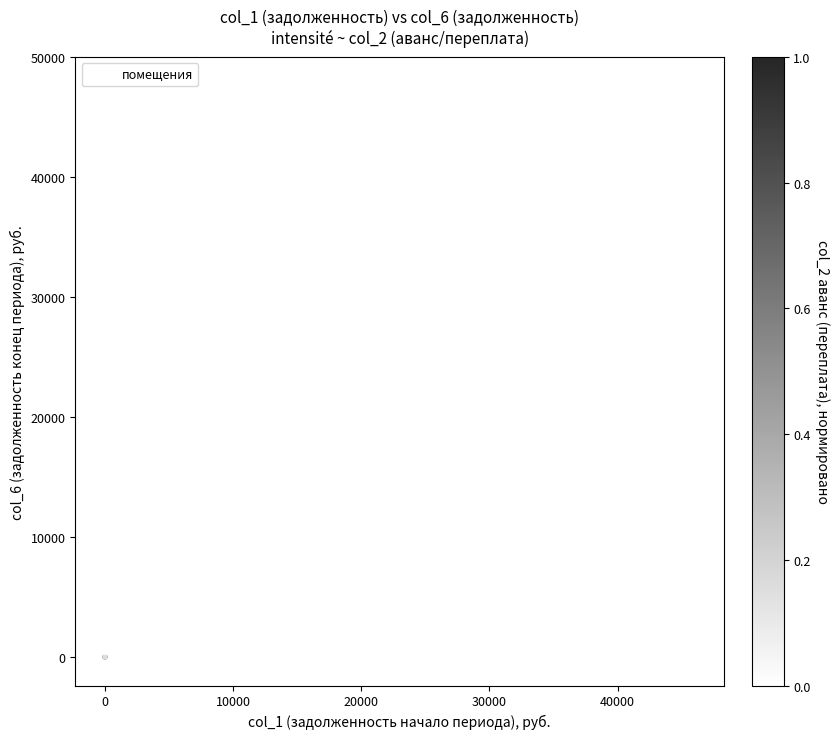

What Y value in the scatter plot is closest to 23837?

22781.2